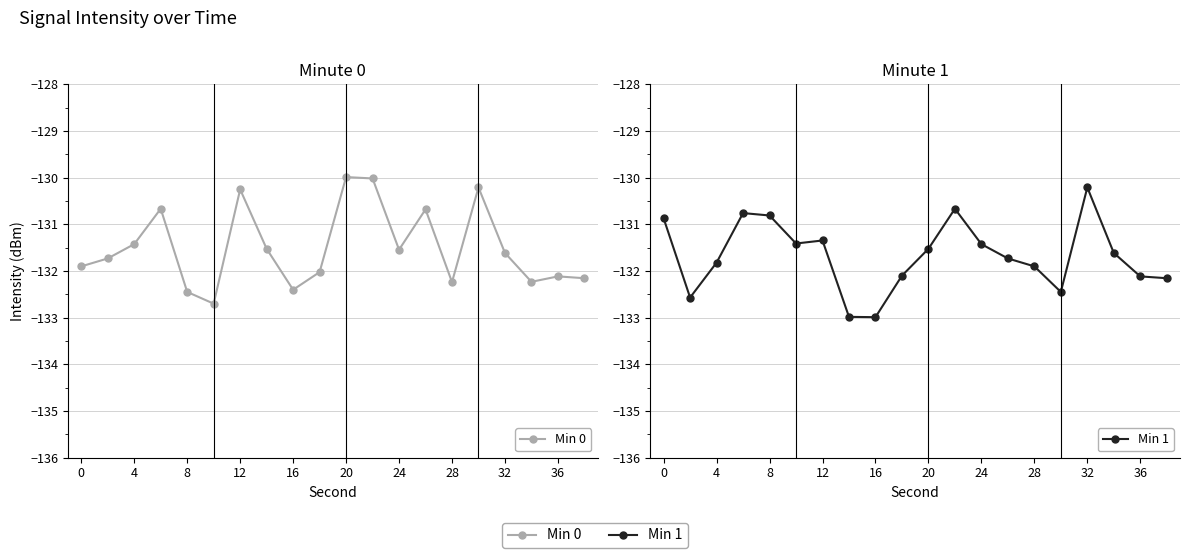

Which has a higher value, 24 or 4?

4